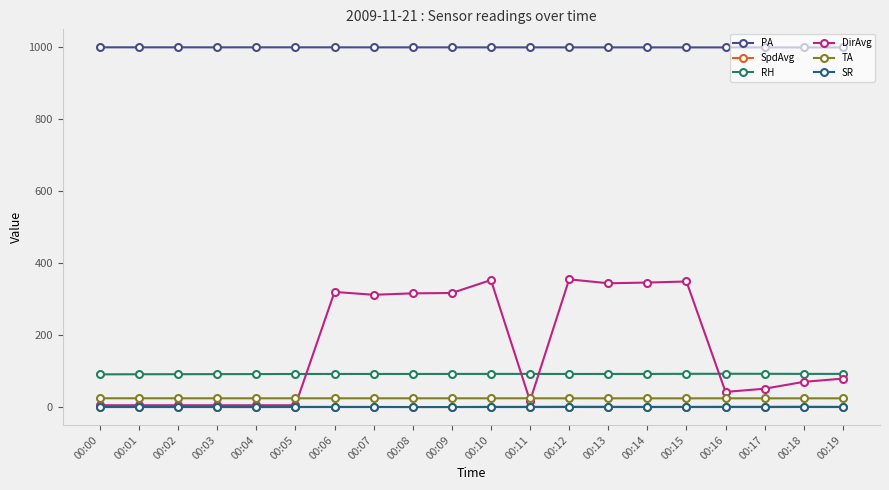

True or false: RH has more than 1 points higher than both neighbors.

True